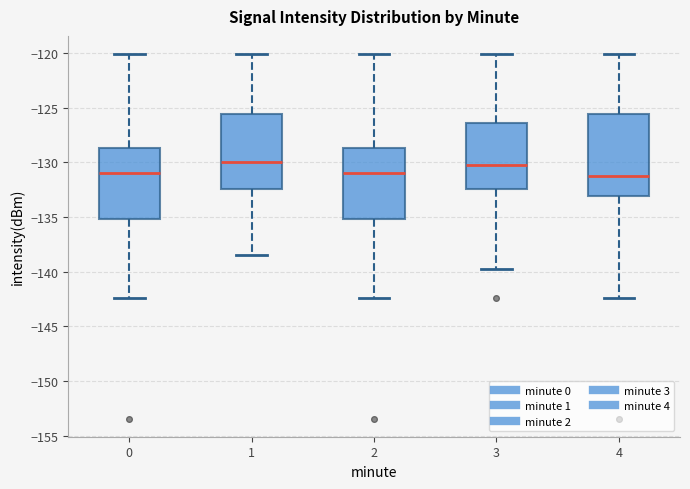

Which box is the tallest, from its lower edge to its upper edge?

4